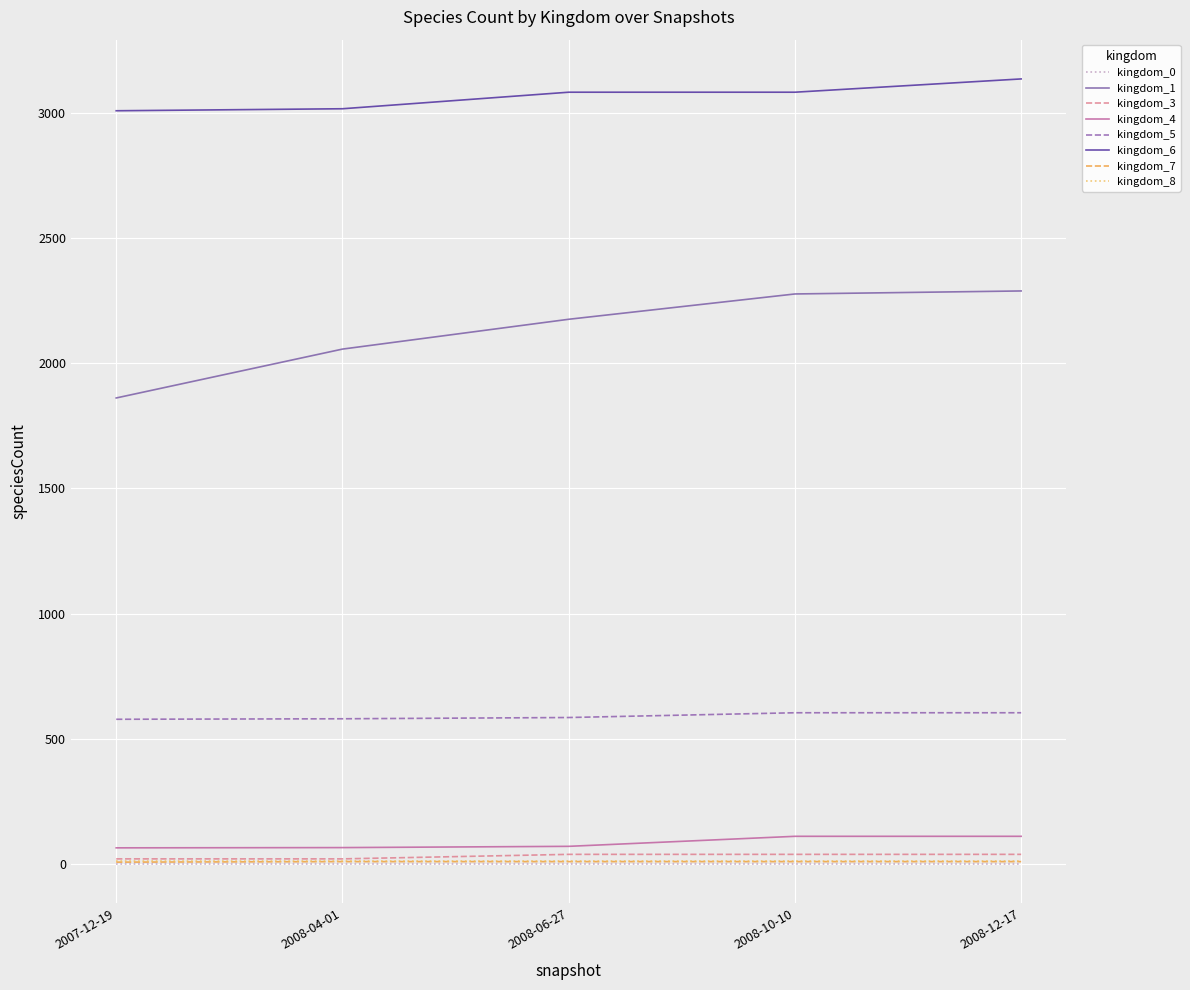

Which series has the largest total across all categories?

kingdom_6